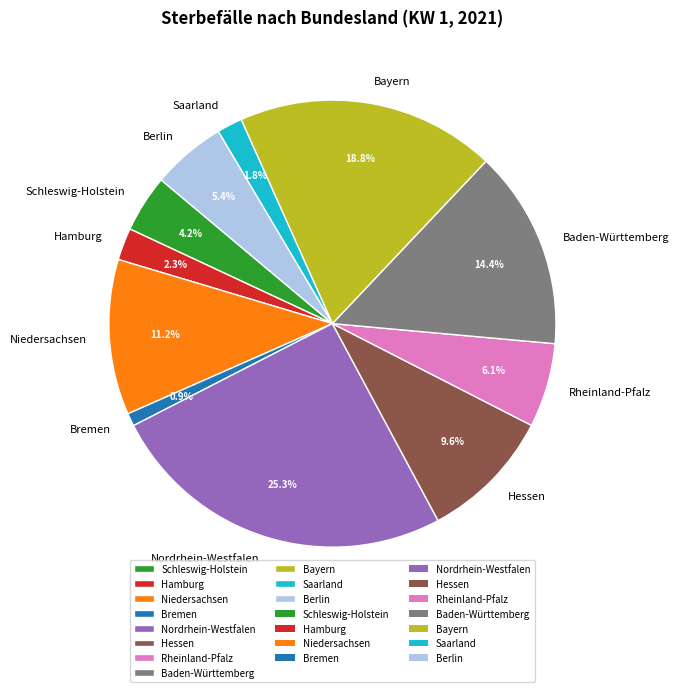

How many segments does this pie chart have?

11